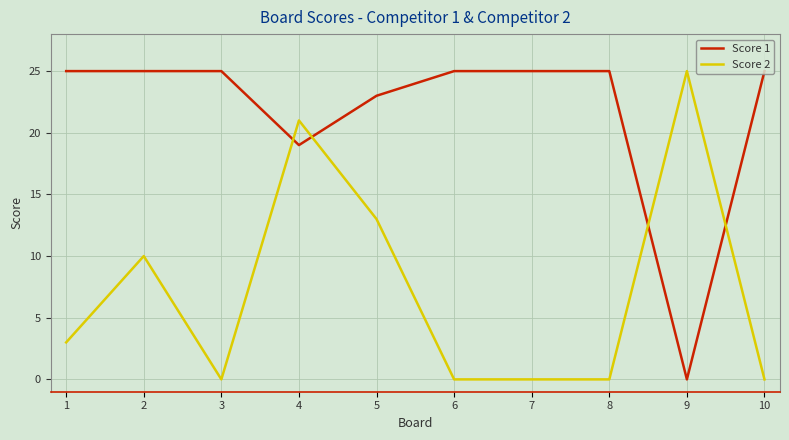

What is the sum of the Score 2 values at 4 and 10?

21